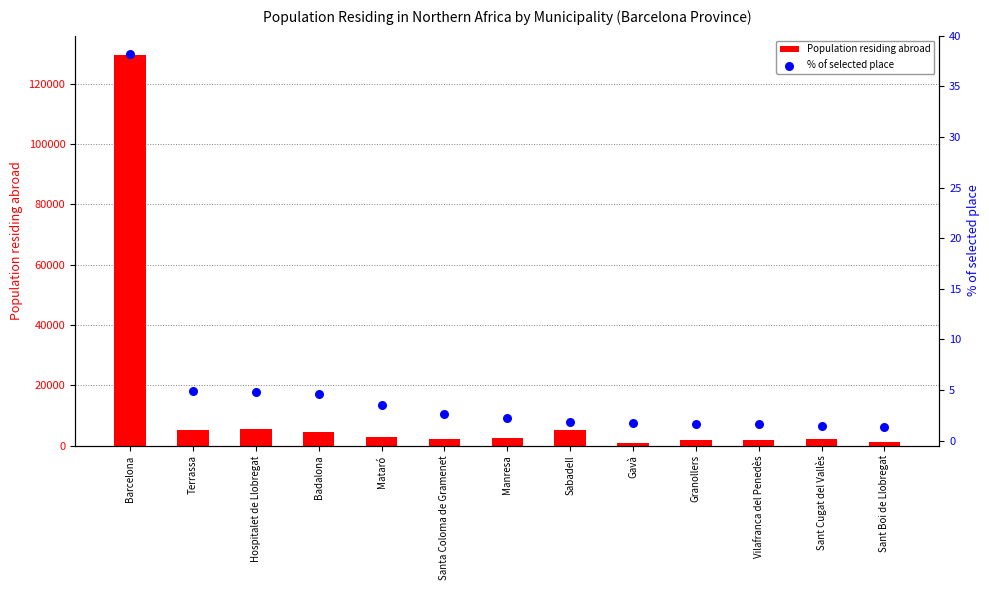

At which category is the sum across all series the highest?

Barcelona